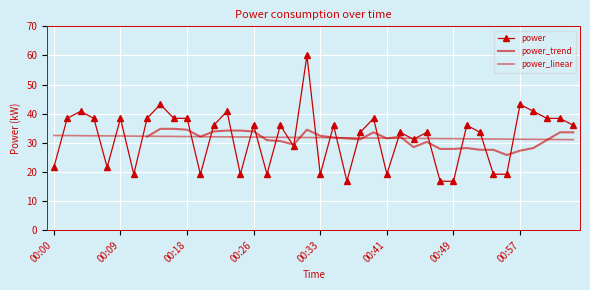

What is the average value?

31.8